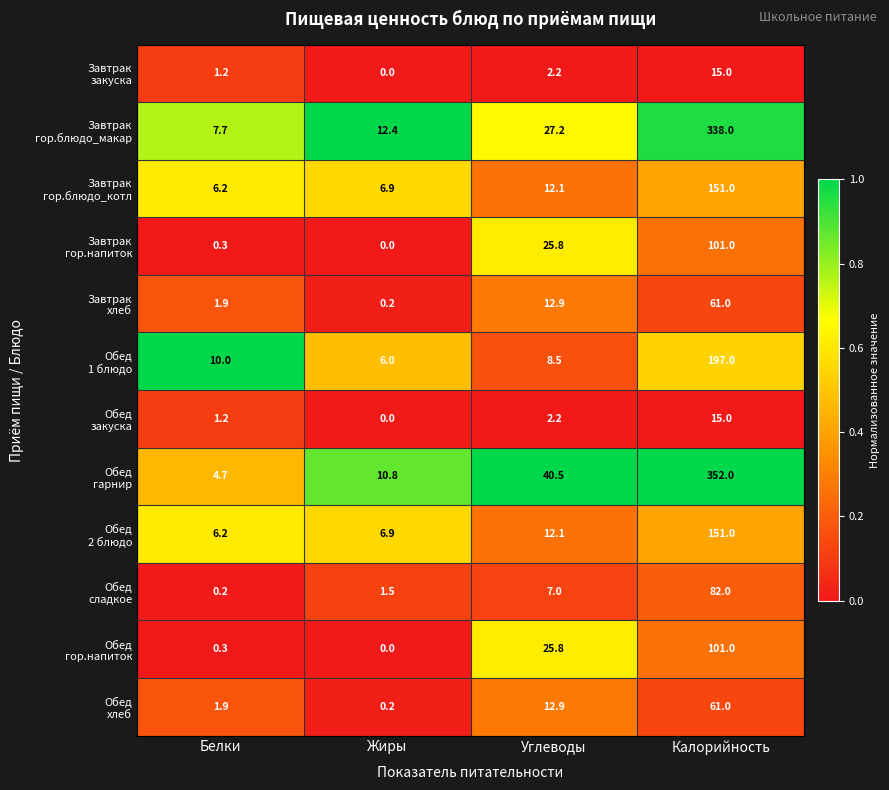

What is the greatest value displayed?

352.0